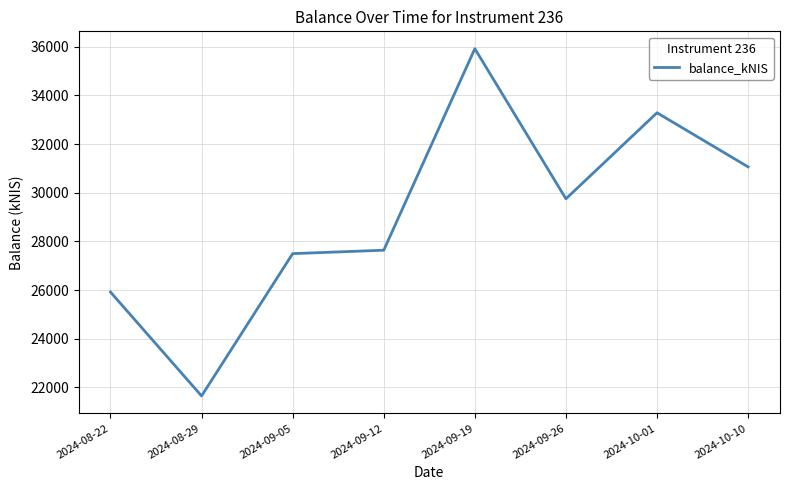

Which label corresponds to the largest value in the chart?

2024-09-19